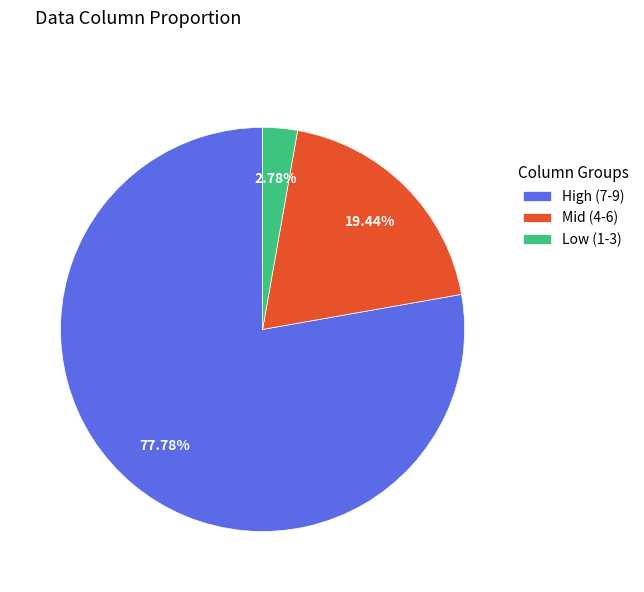

Is the sum of Low (1-3) and Mid (4-6) greater than half?

No